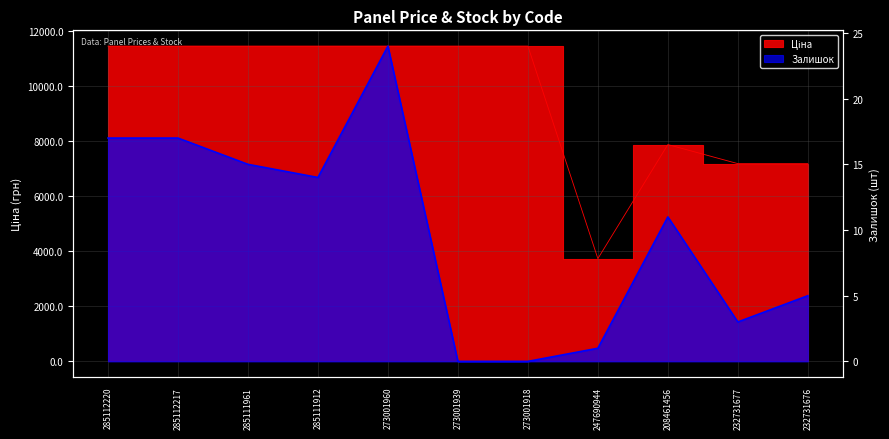

Where is the first local maximum for Залишок?

273001960